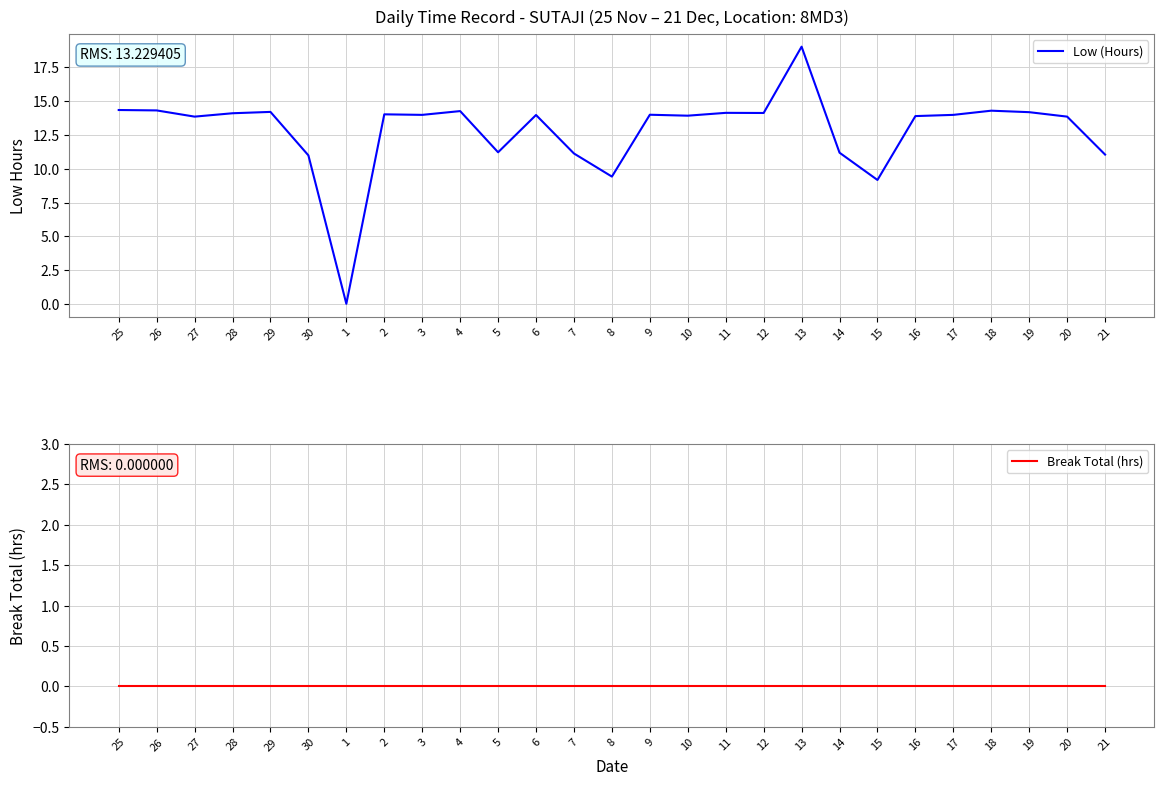

At which label does Low (Hours) first exceed 13?

25